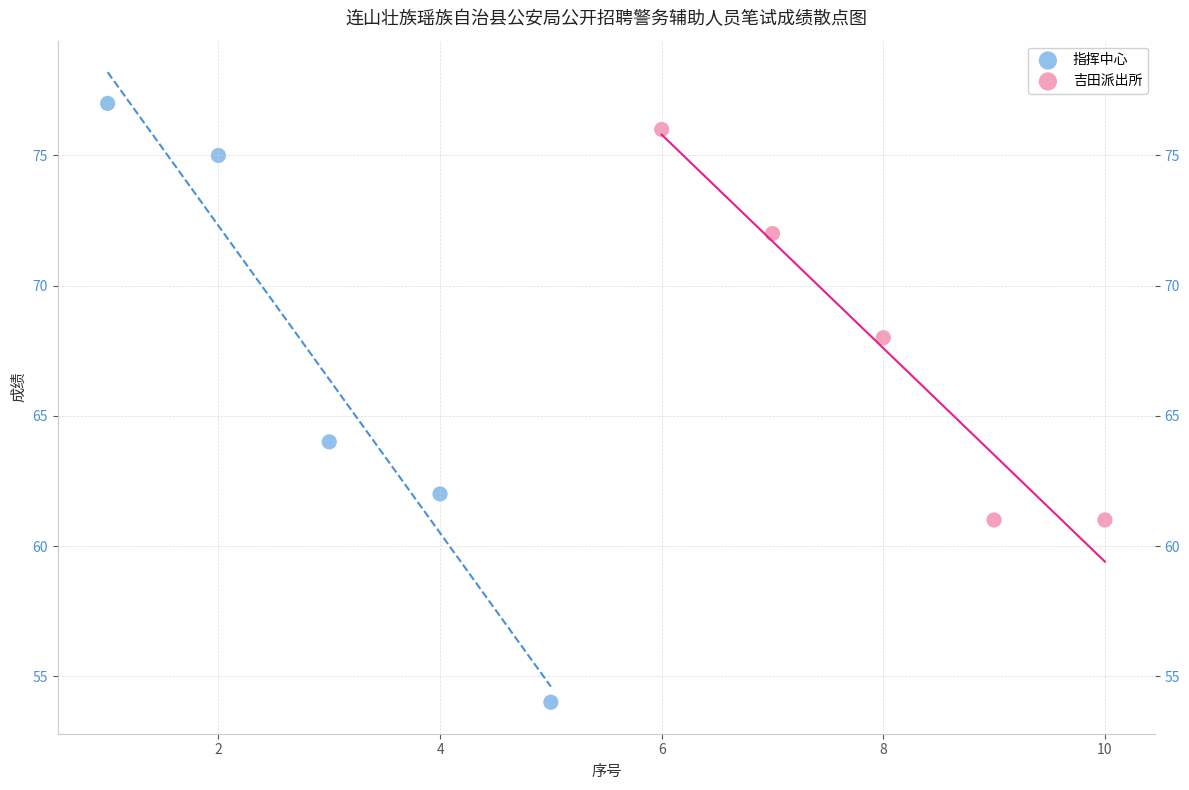

Which series reaches the minimum Y coordinate?

指挥中心